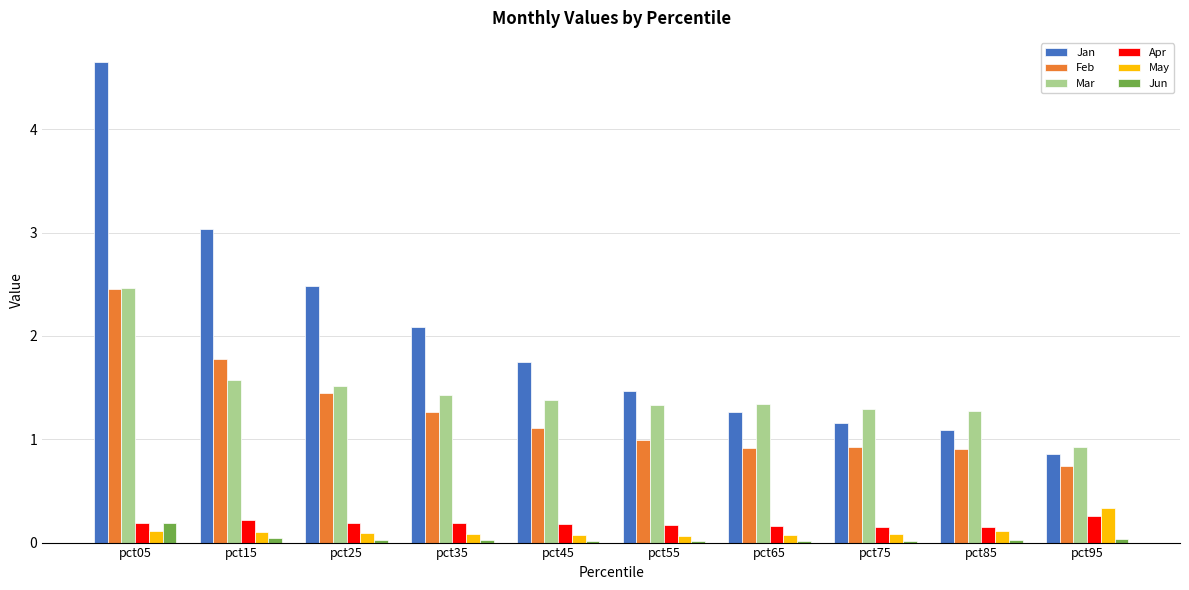

Between pct05 and pct15, which series saw the biggest shift?

Jan